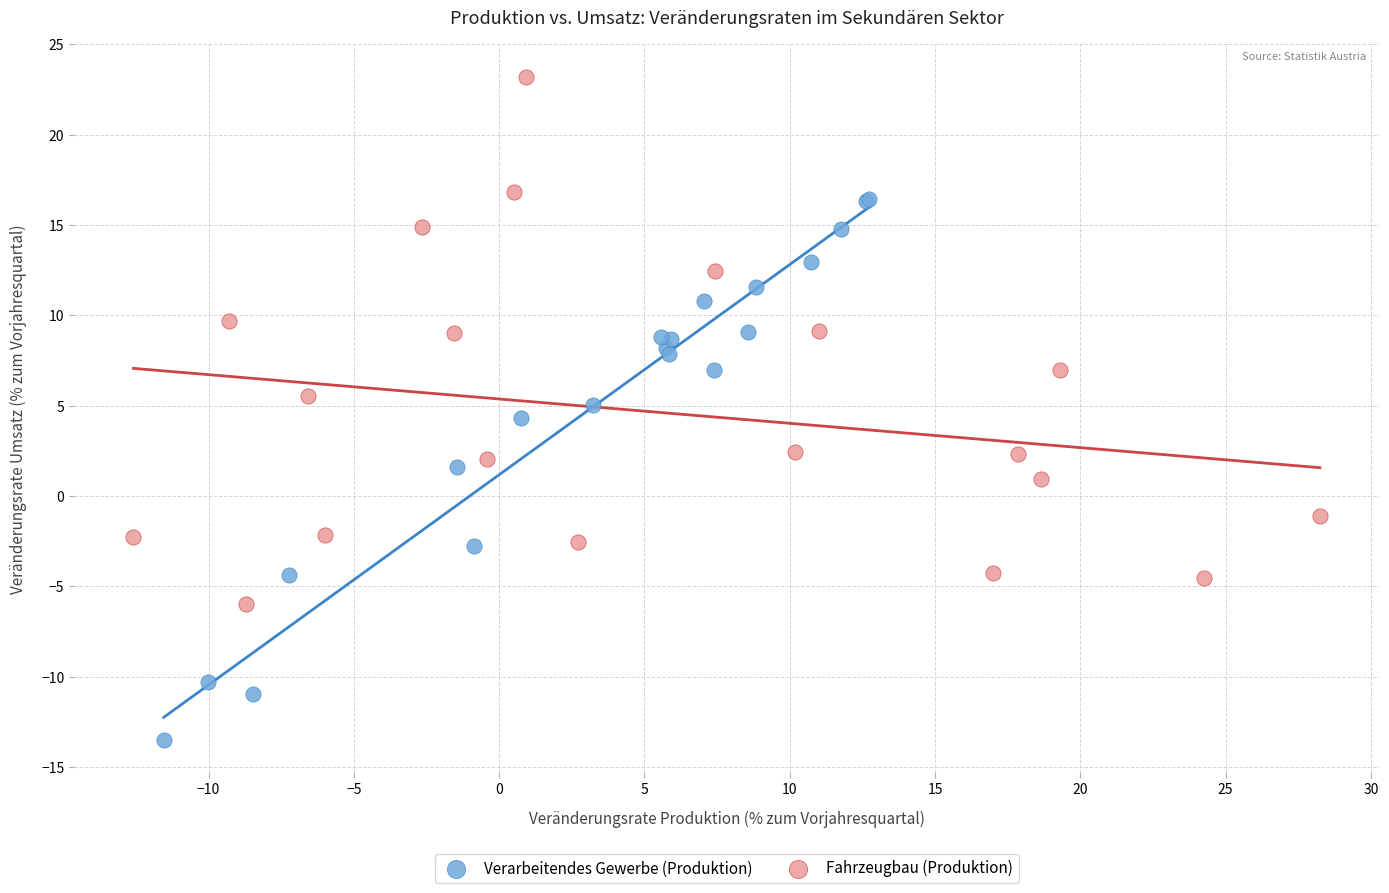

Which series contains the lowest Y value?

Verarbeitendes Gewerbe (Produktion)